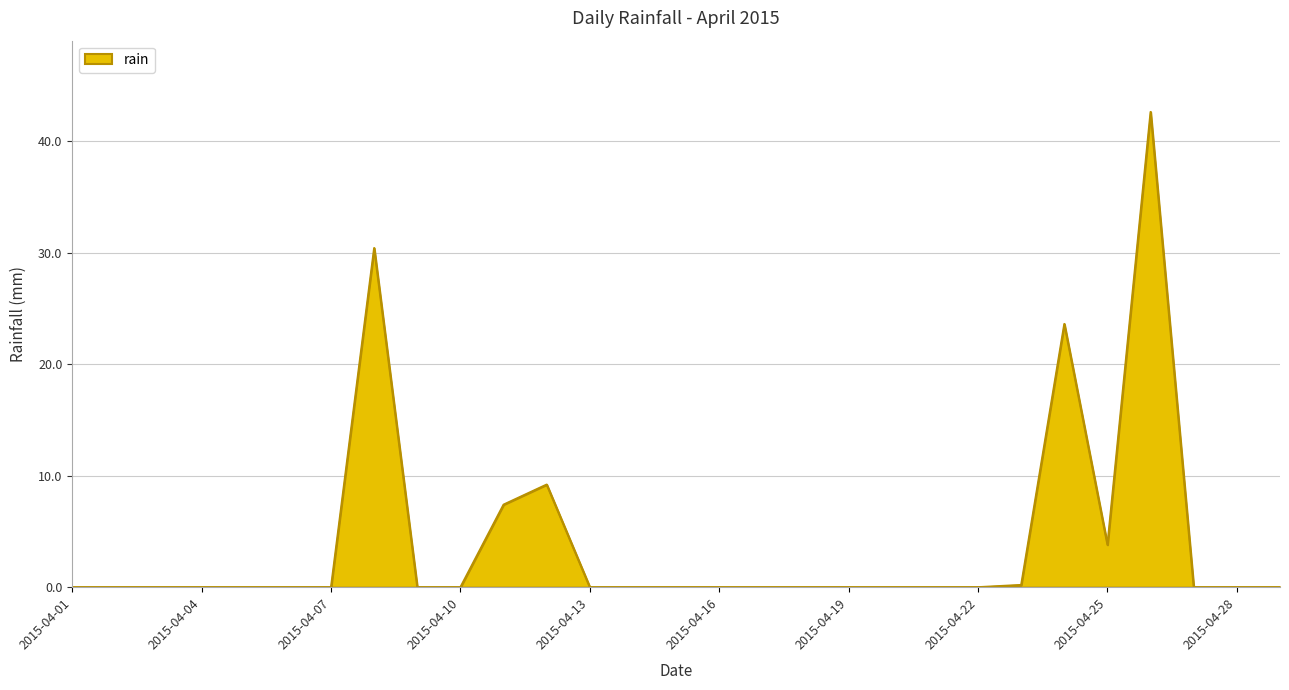

What is the maximum value shown in the chart?

42.6